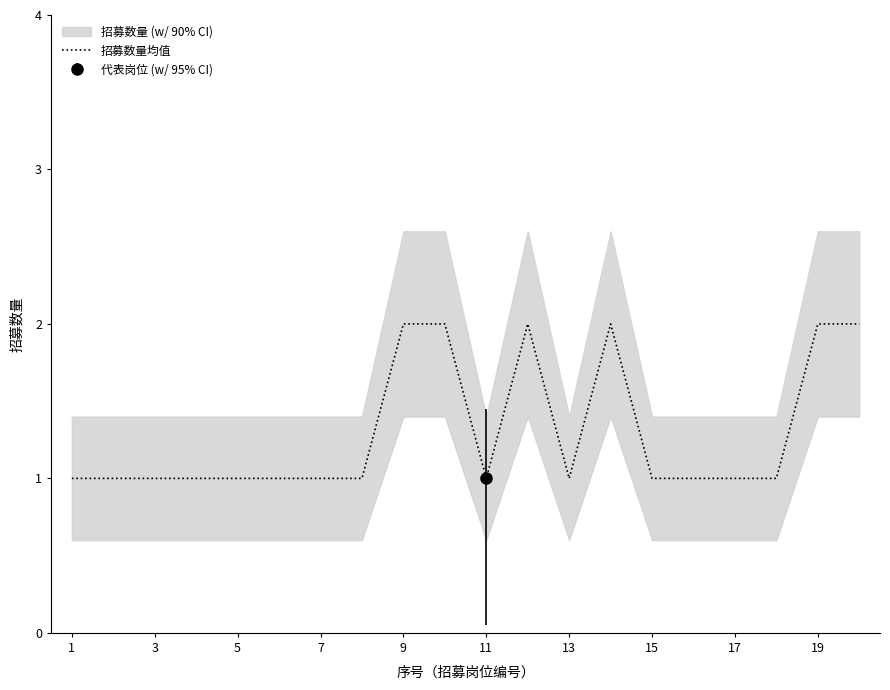

Count the values in the range 1 to 2.

20